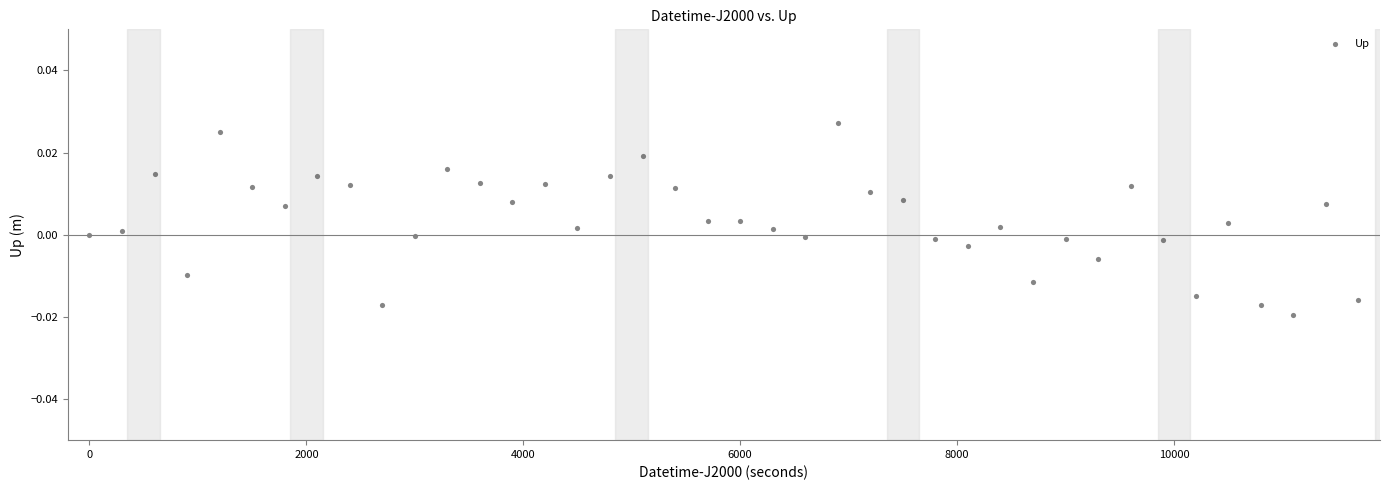

What is the range of X values (max minus min)?

11700.0